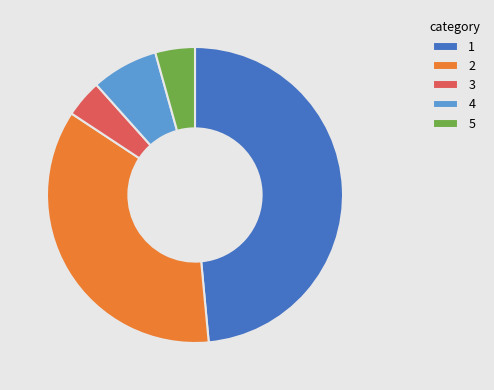

Count the number of slices in the pie.

5